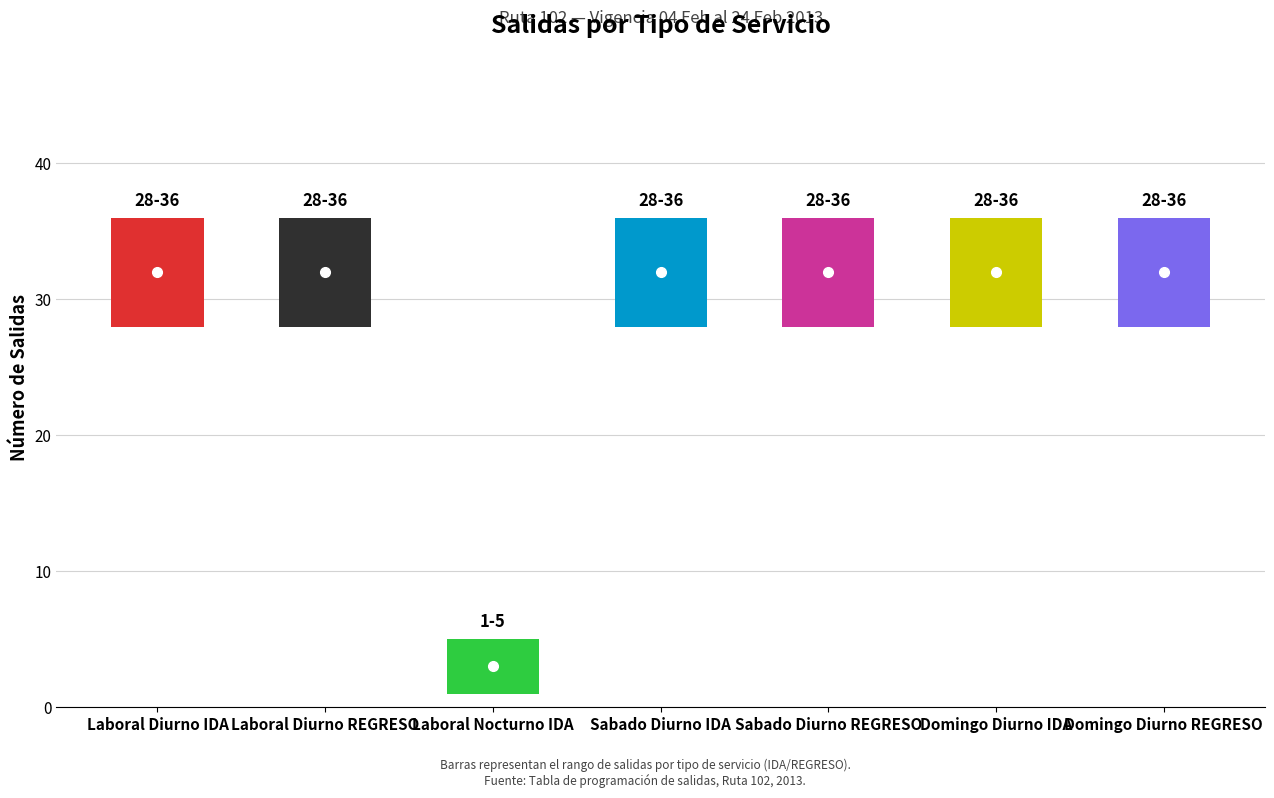

True or false: the data shows 14 at Domingo Diurno IDA.

False